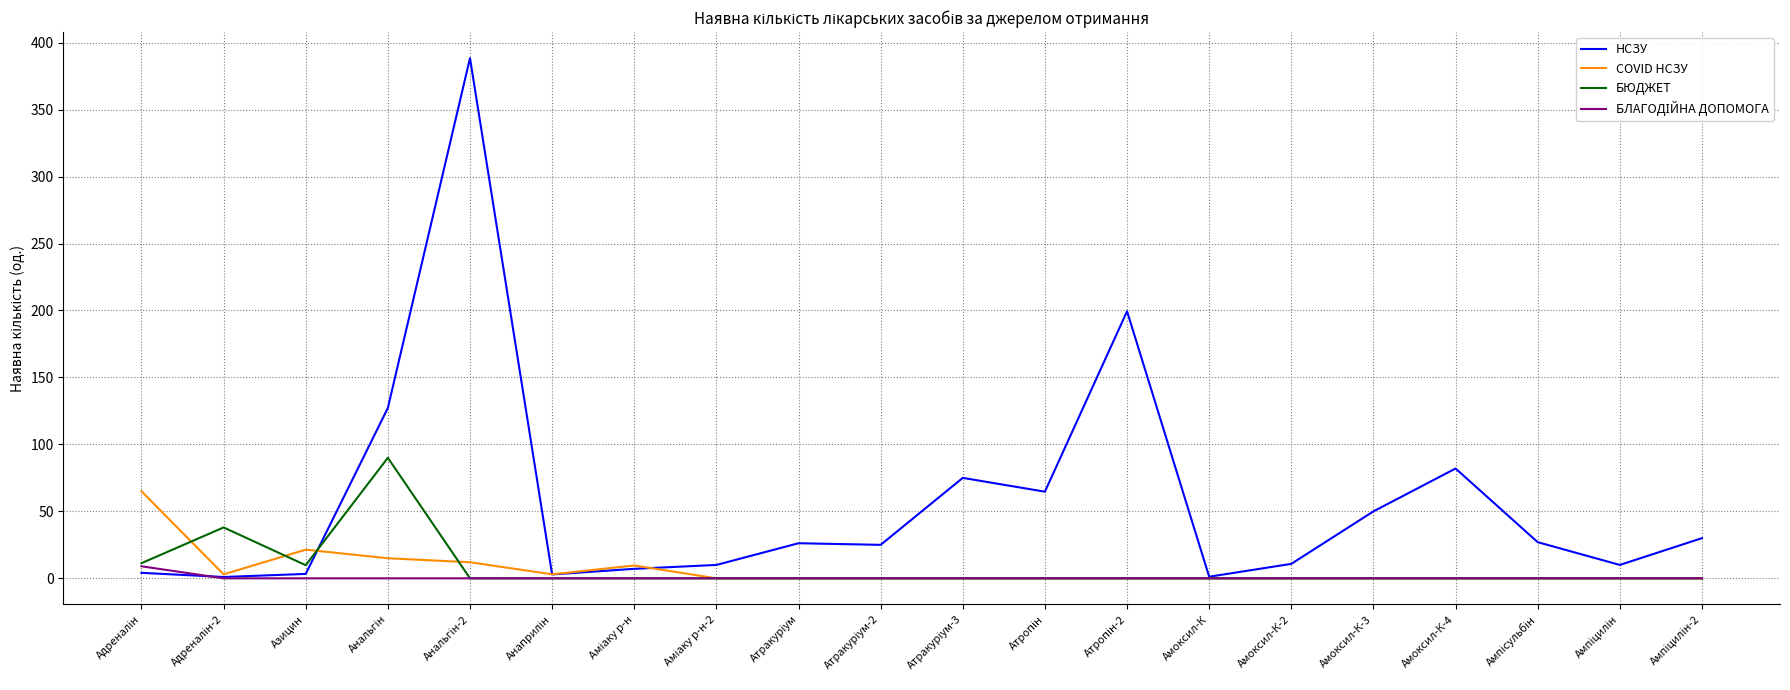

Where is COVID НСЗУ nearest to the value 32?

Азицин